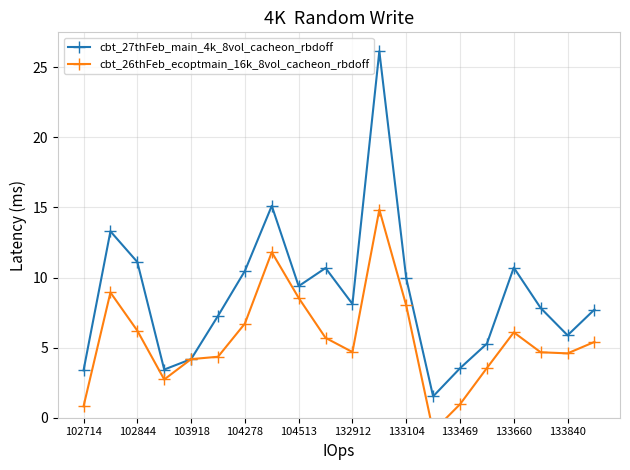

Which series has the largest range (max minus min)?

cbt_27thFeb_main_4k_8vol_cacheon_rbdoff